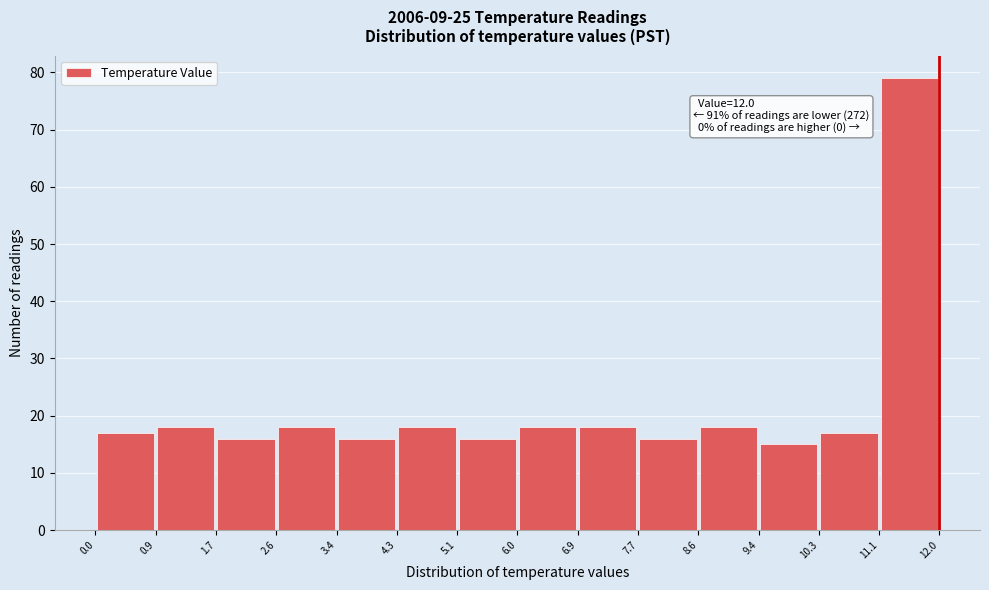

Which range on the x-axis has the tallest bar?

11.1 to 12.0